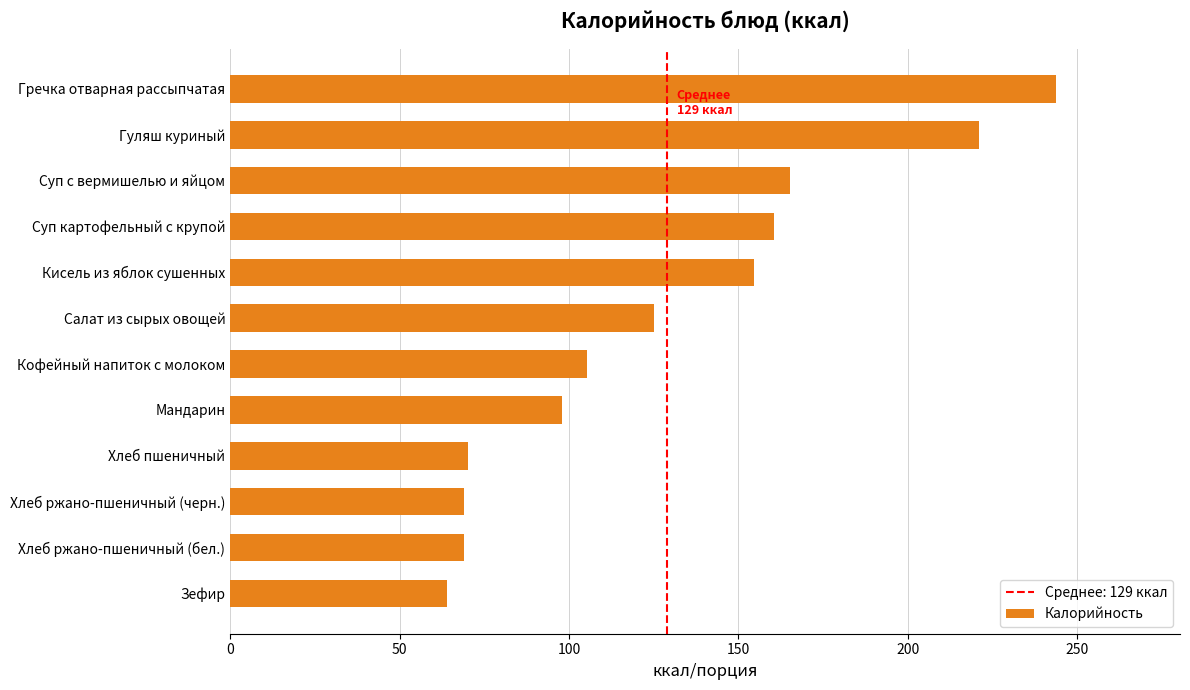

What is the change in value from Хлеб ржано-пшеничный (черн.) to Кофейный напиток с молоком?

+36.2